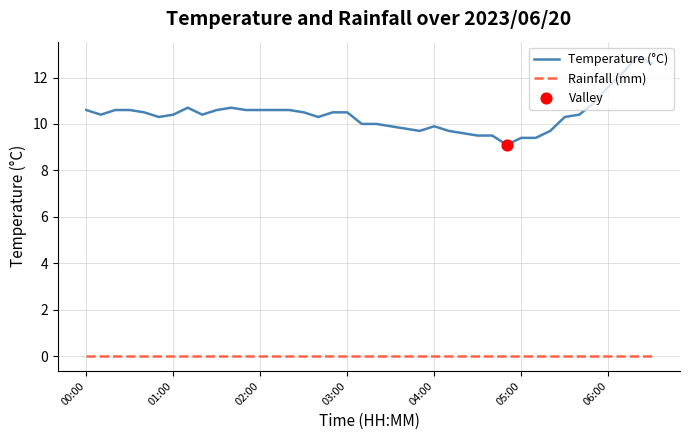

Which series has the largest total across all categories?

Temperature (°C)